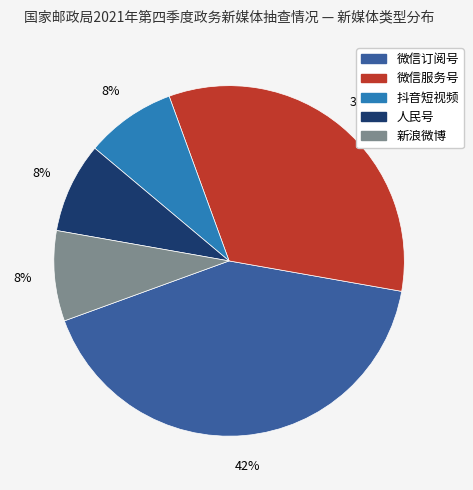

Combined, do 抖音短视频 and 人民号 account for over 50%?

No